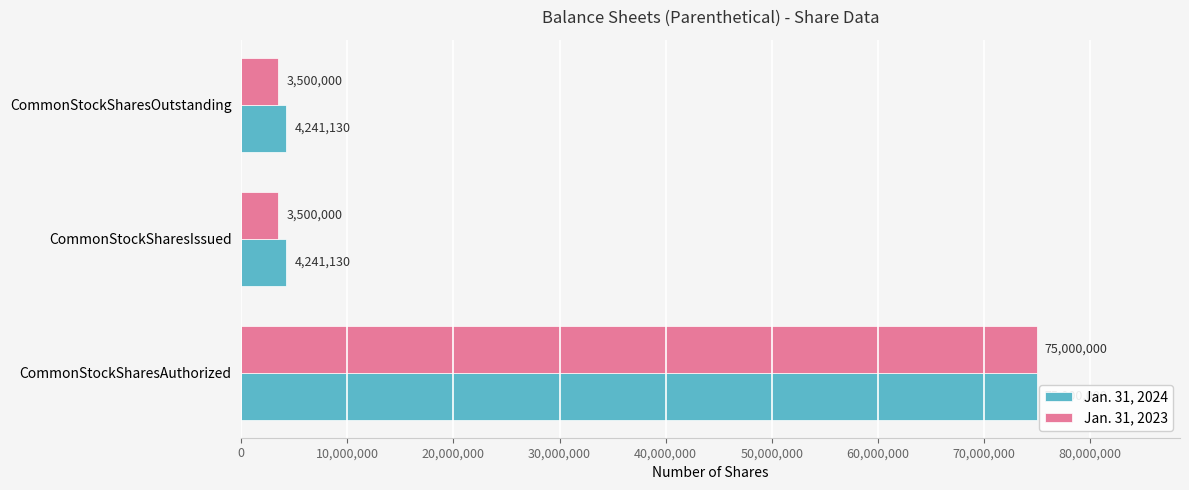

How many data points does each series have?

3